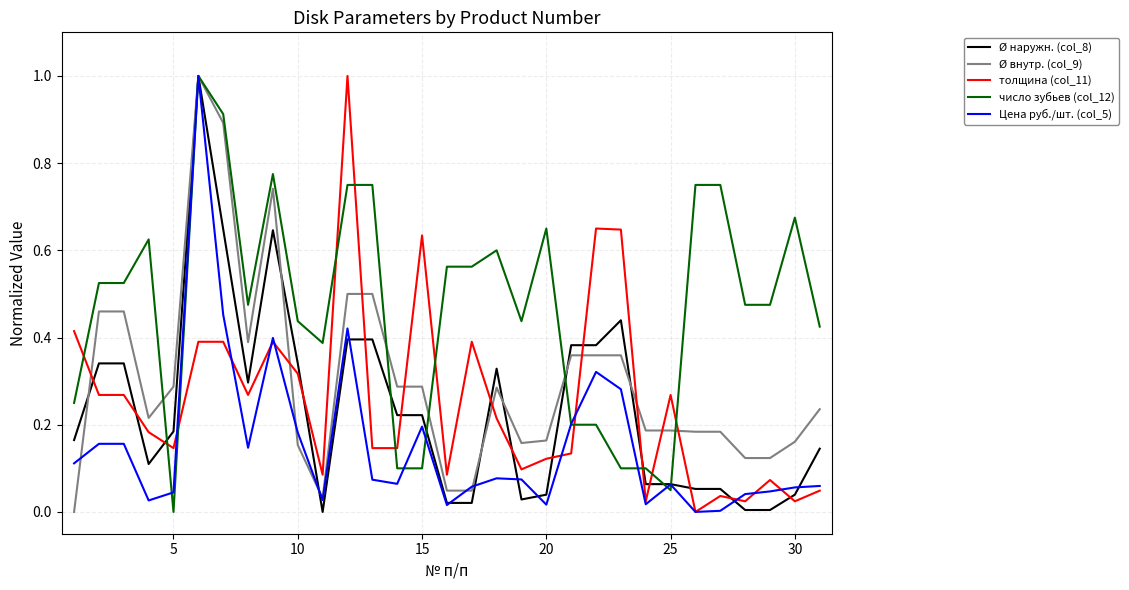

How many lines are shown in the chart?

5